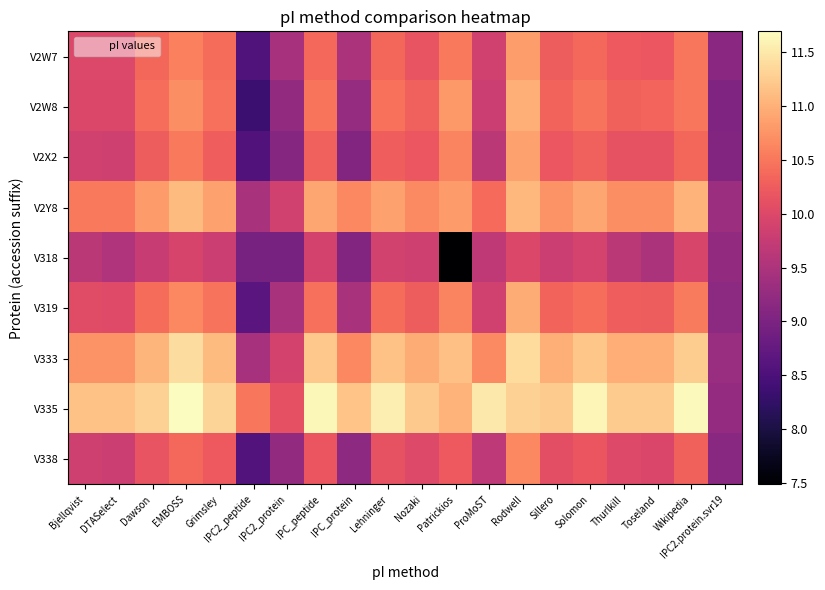

Rank the series at Thurlkill from highest to lowest value.

V335, V333, V2Y8, V2W8, V319, V2W7, V2X2, V338, V318